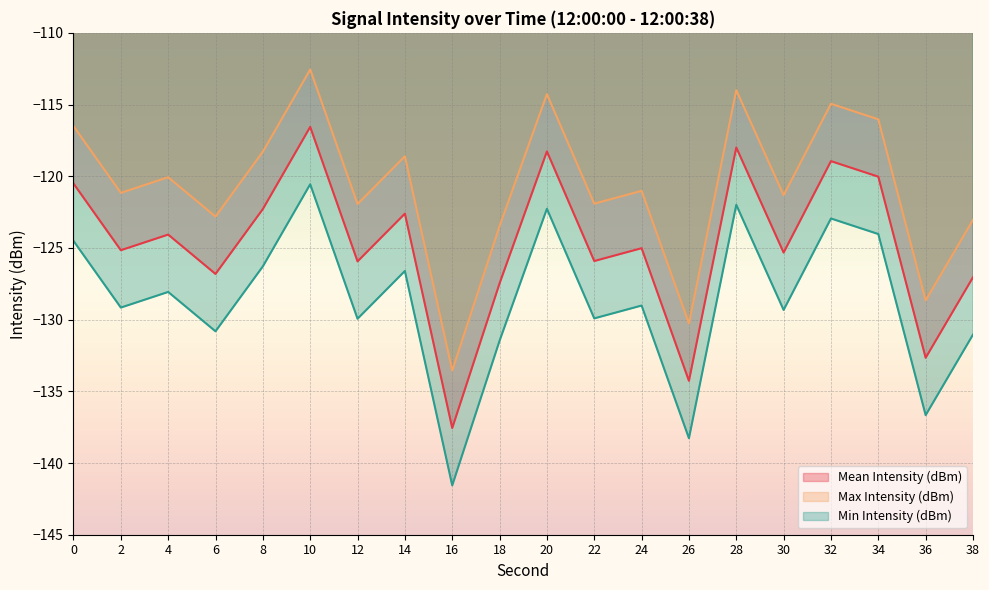

True or false: Min Intensity (dBm) has more than 2 interior local peaks.

True